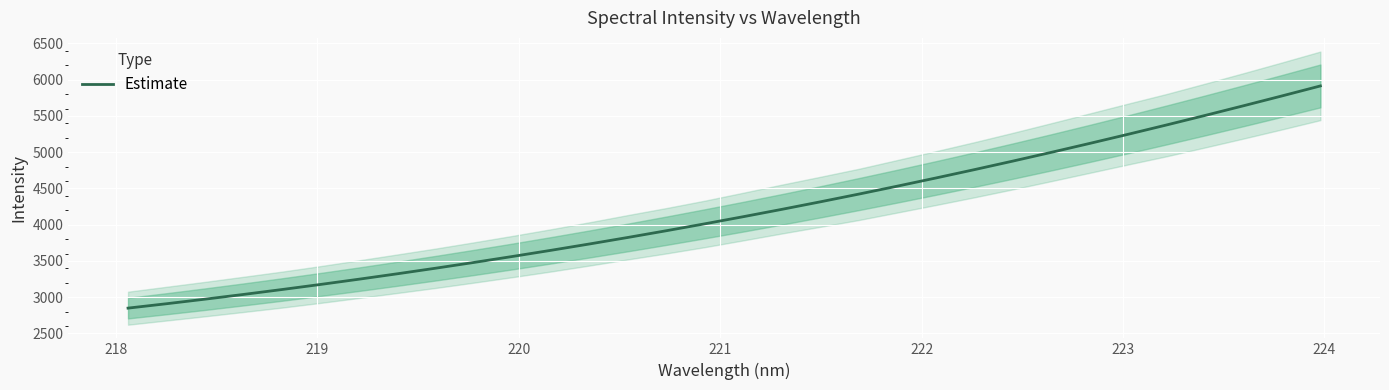

What is the highest value of the Estimate series?

5912.8